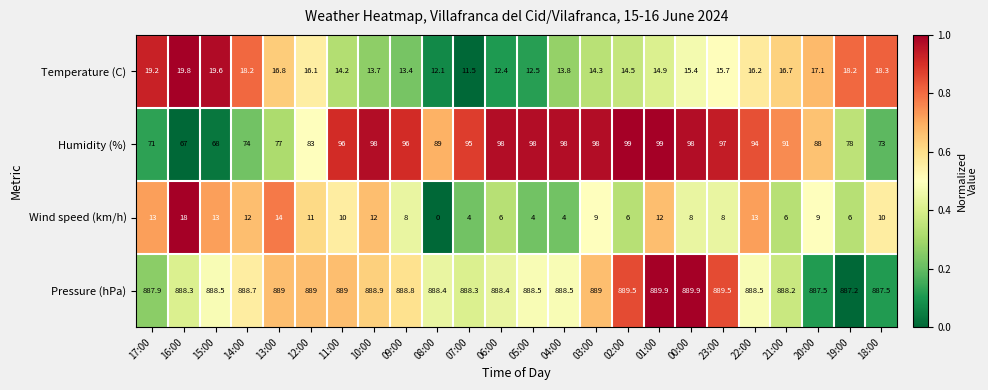

What is the difference between the maximum and minimum values in the Humidity (%) series?

32.0